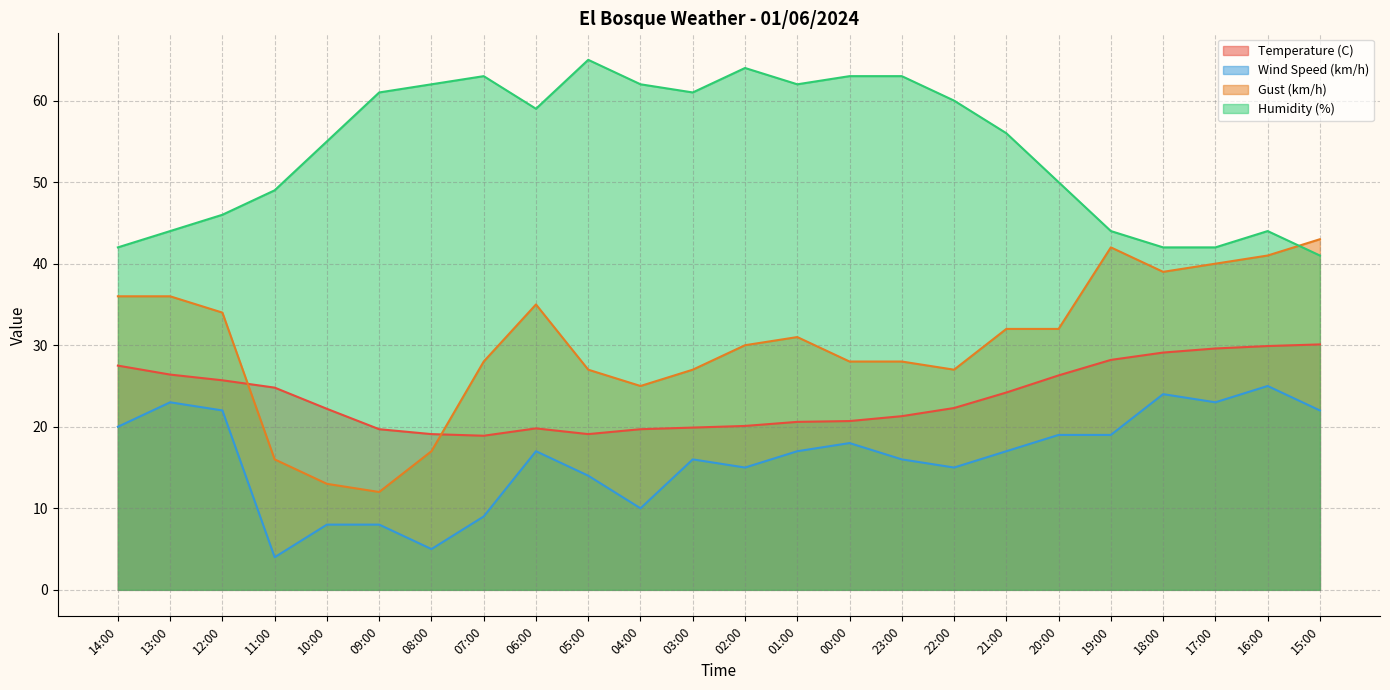

True or false: Gust (km/h) has more than 1 interior local peaks.

True